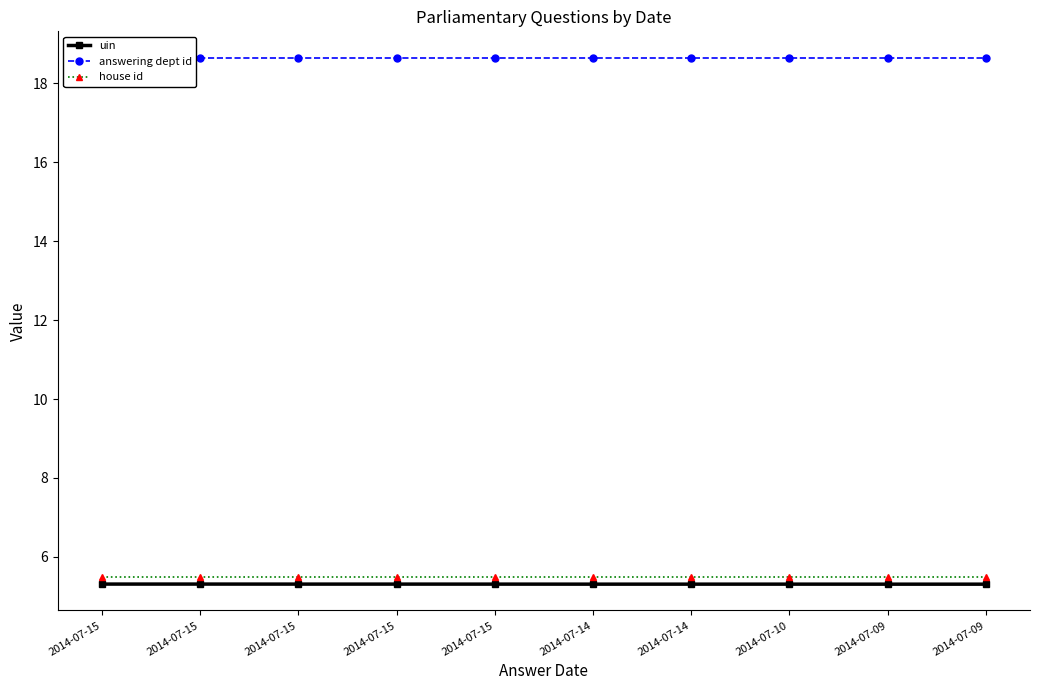

How many lines are shown in the chart?

3